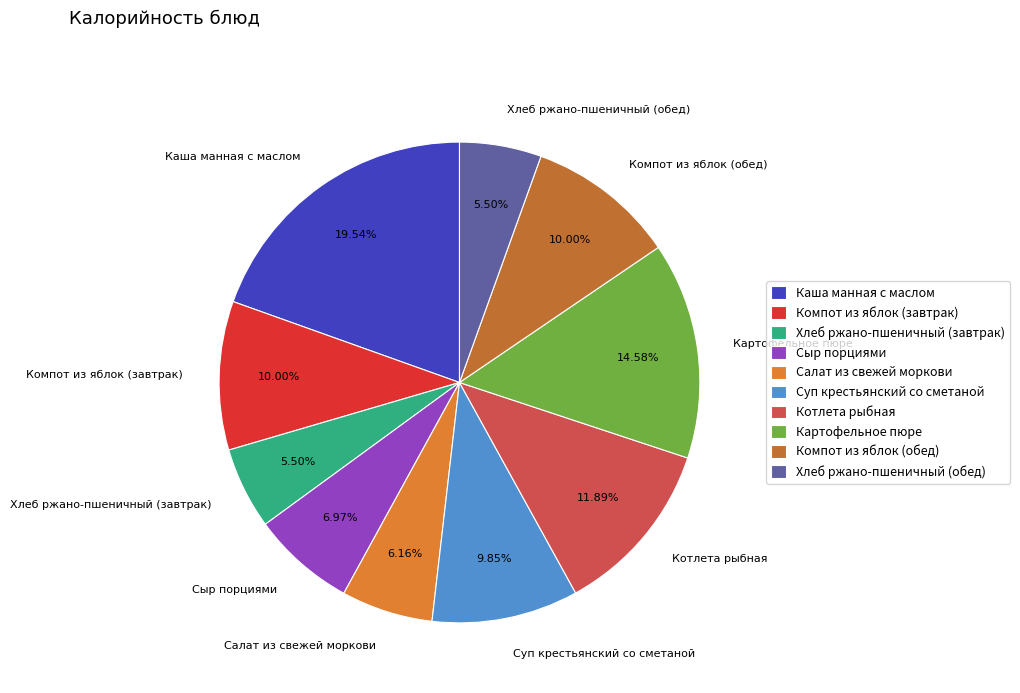

Is the sum of Компот из яблок (обед) and Картофельное пюре greater than half?

No